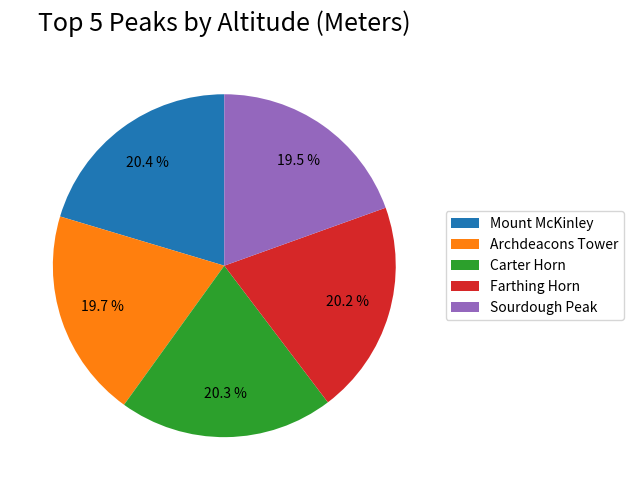

To the nearest percent, what is the difference between the Archdeacons Tower and Mount McKinley slice percentages?

1%